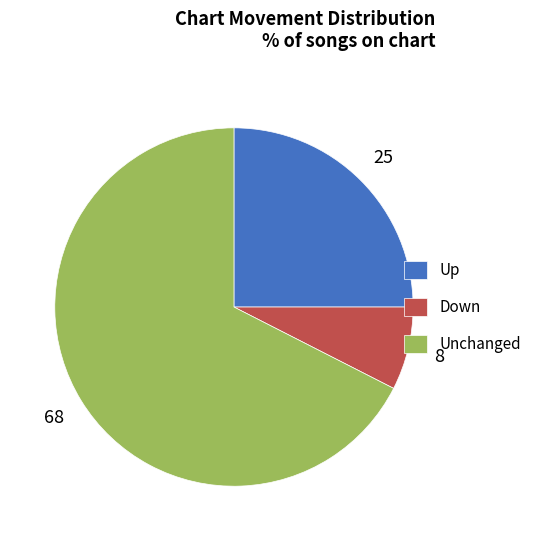

What is the ratio of the value at Up to the value at Down?

3.3